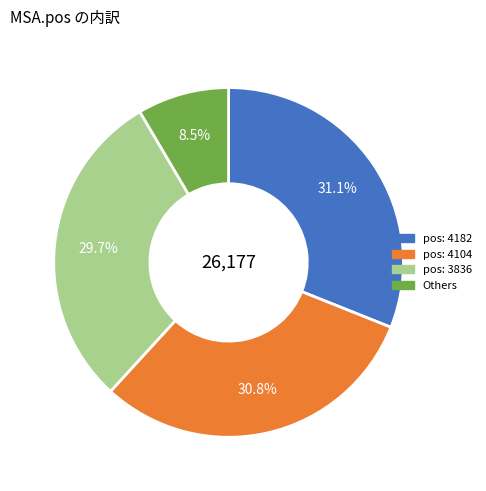

Does any single category account for the majority?

No